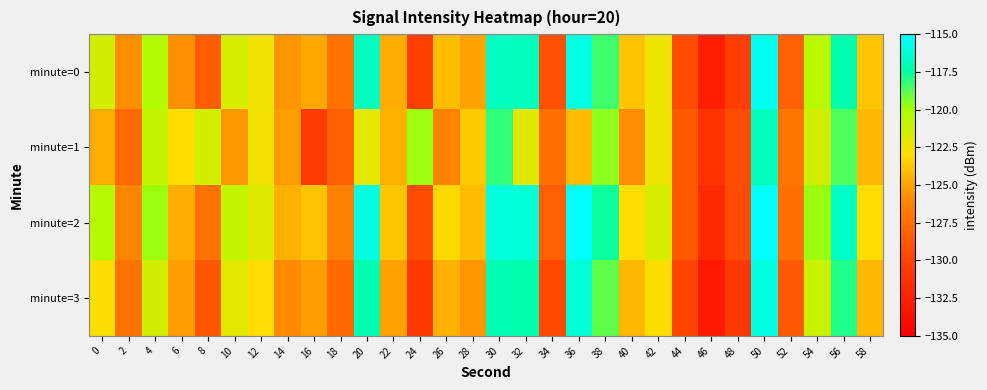

Which series has the largest total across all categories?

minute=2